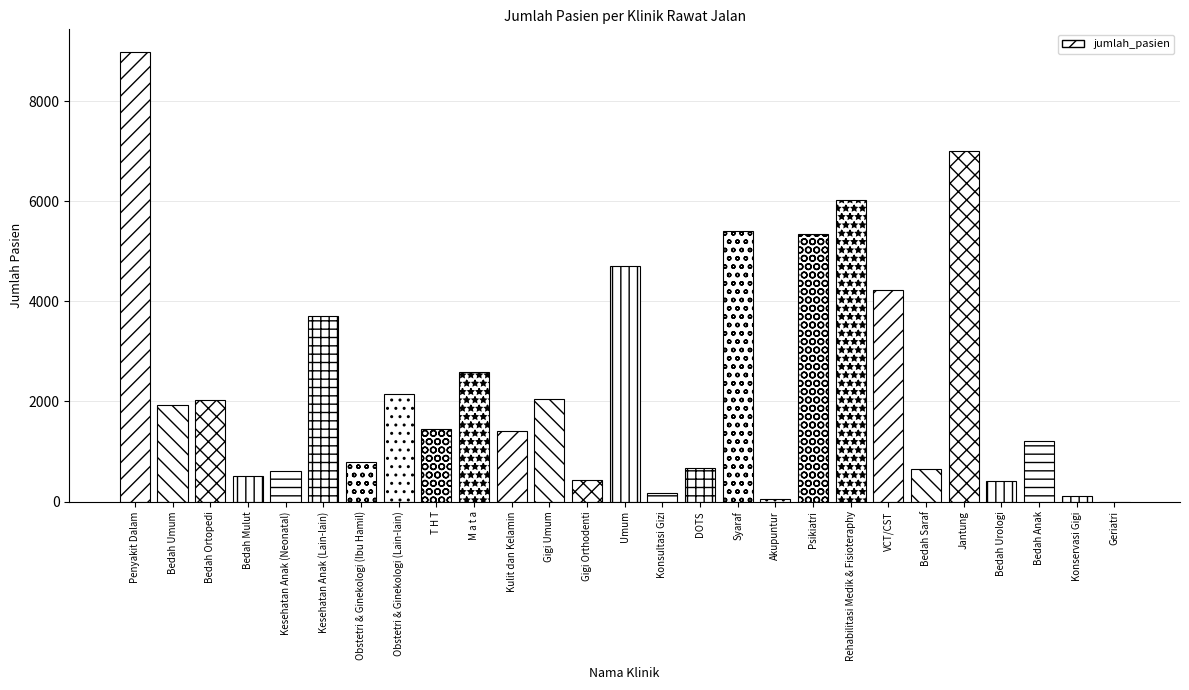

Between T H T and Gigi Umum, which is larger?

Gigi Umum